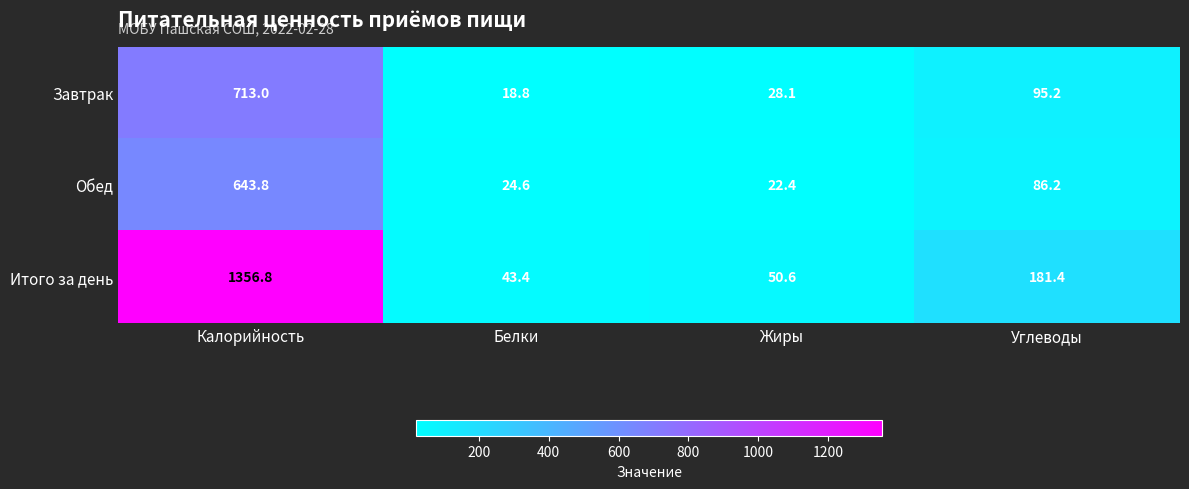

Count the number of categories in the chart.

4